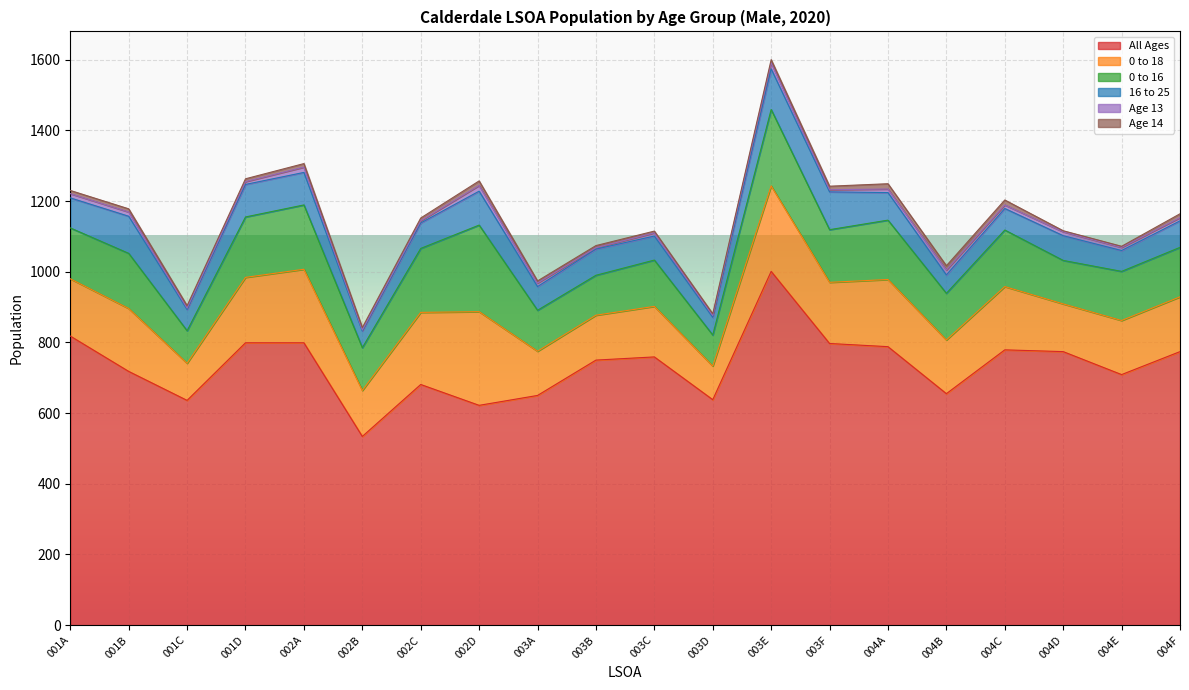

Reading right to left, extract all data points from this chart.

All Ages: 774	709	774	779	655	788	797	1001	638	759	750	650	622	681	534	799	799	636	718	818
0 to 18: 155	153	135	179	152	190	173	242	95	143	127	125	265	204	130	208	185	105	178	162
0 to 16: 140	139	123	160	132	168	149	216	88	131	113	116	245	181	121	182	171	92	156	144
16 to 25: 75	59	70	61	52	78	107	115	50	68	74	67	96	72	47	92	92	60	105	85
Age 13: 9	9	11	10	14	10	6	17	5	9	4	10	16	6	3	15	8	4	12	12
Age 14: 11	3	3	14	12	15	10	9	5	5	6	6	13	8	7	10	8	7	9	9